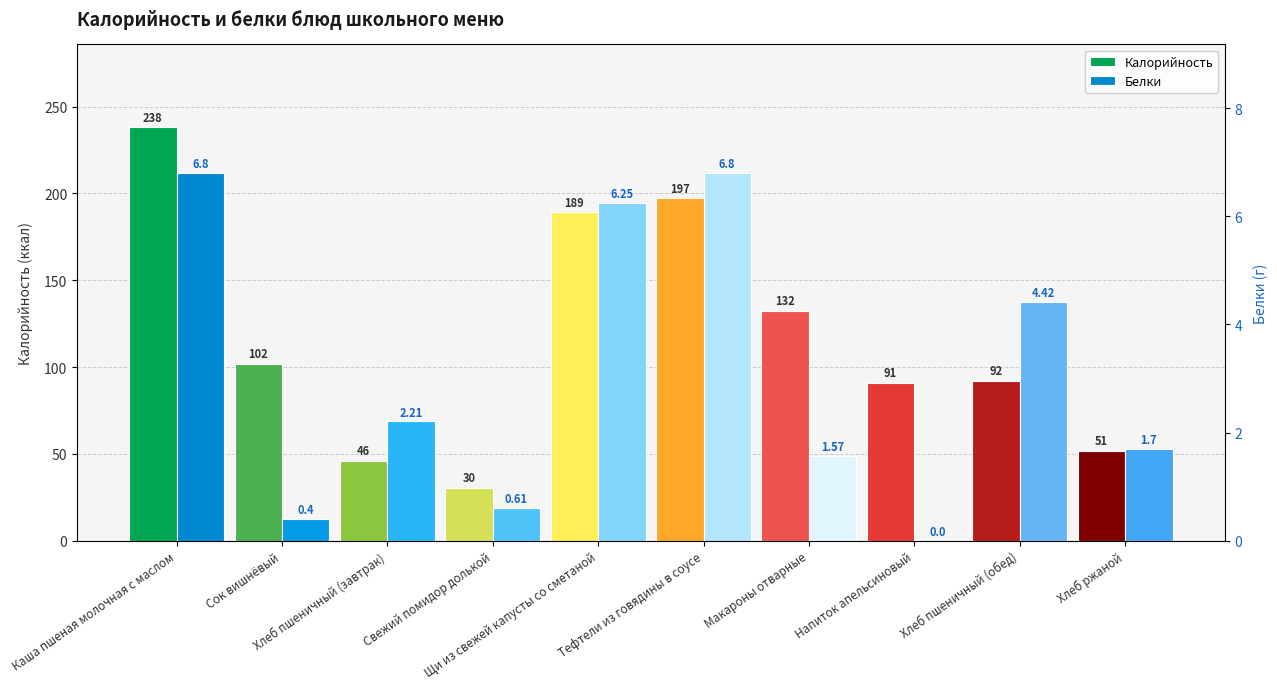

Is it true that Калорийность equals 51.8 at Хлеб ржаной?

True